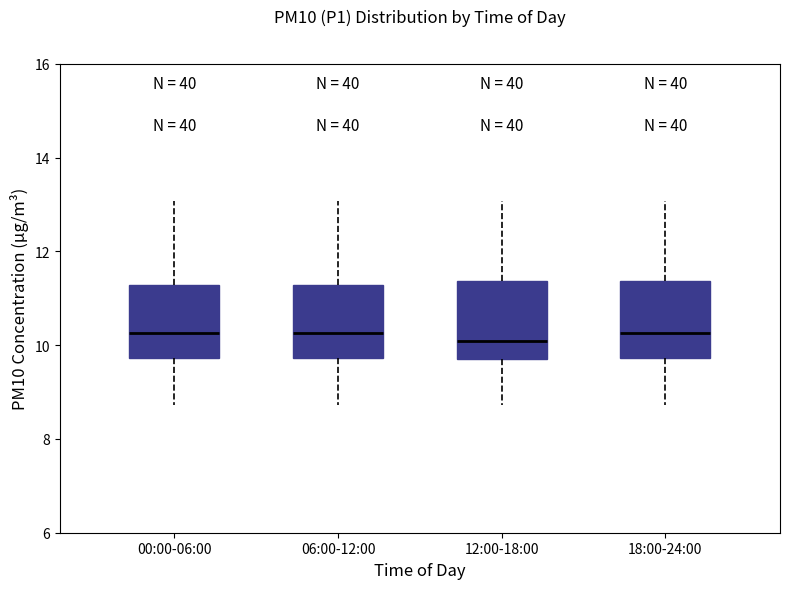

Reading left to right, read every box against the y-axis: the position of its median line, the range the box covers, and the ends of its whiskers. The values are not printed on the chart, so give them approximately, as read against the axis.

00:00-06:00: median 10.2, box 9.8 to 11.2, whiskers 8.8 to 13.0
06:00-12:00: median 10.2, box 9.8 to 11.2, whiskers 8.8 to 13.0
12:00-18:00: median 10.0, box 9.8 to 11.4, whiskers 8.8 to 13.0
18:00-24:00: median 10.2, box 9.8 to 11.4, whiskers 8.8 to 13.0